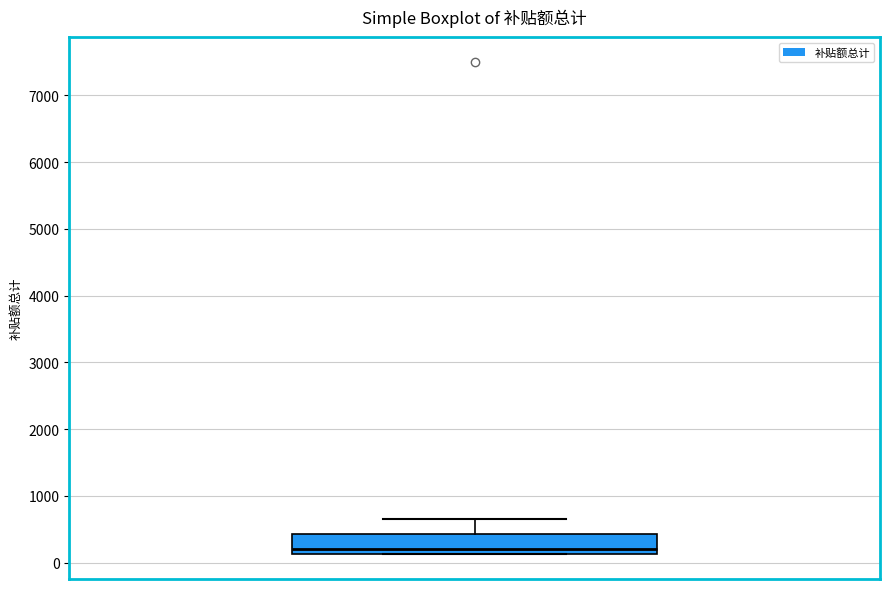

Read this box plot against the y-axis: the position of the median line, the range covered by the box, and the ends of both whiskers. The values are not printed on the chart, so give them approximately, as read against the axis.

median 200, box 100 to 400, whiskers 100 to 700